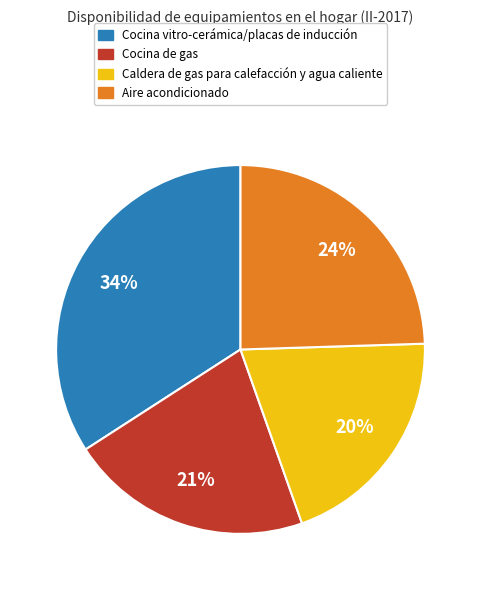

What is the largest slice in the pie chart?

Cocina vitro-cerámica/placas de inducción